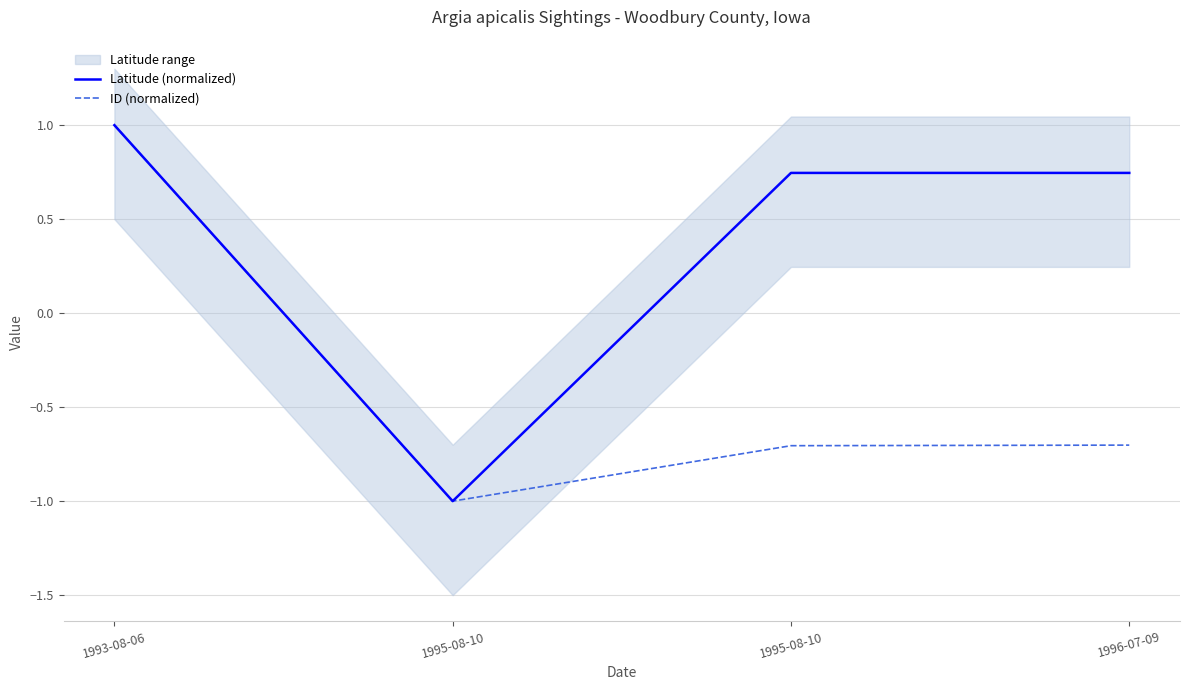

Which has a higher value, 1995-08-10 or 1993-08-06?

1993-08-06